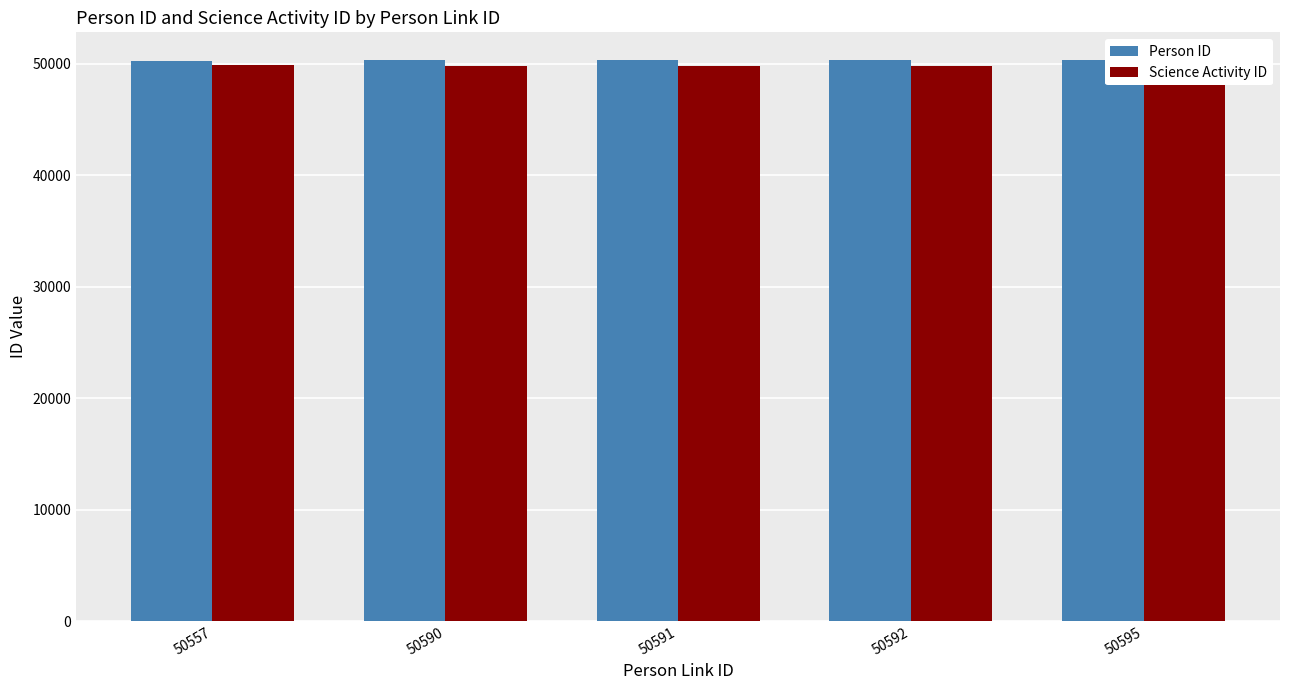

What is the minimum value for Person ID?

50283